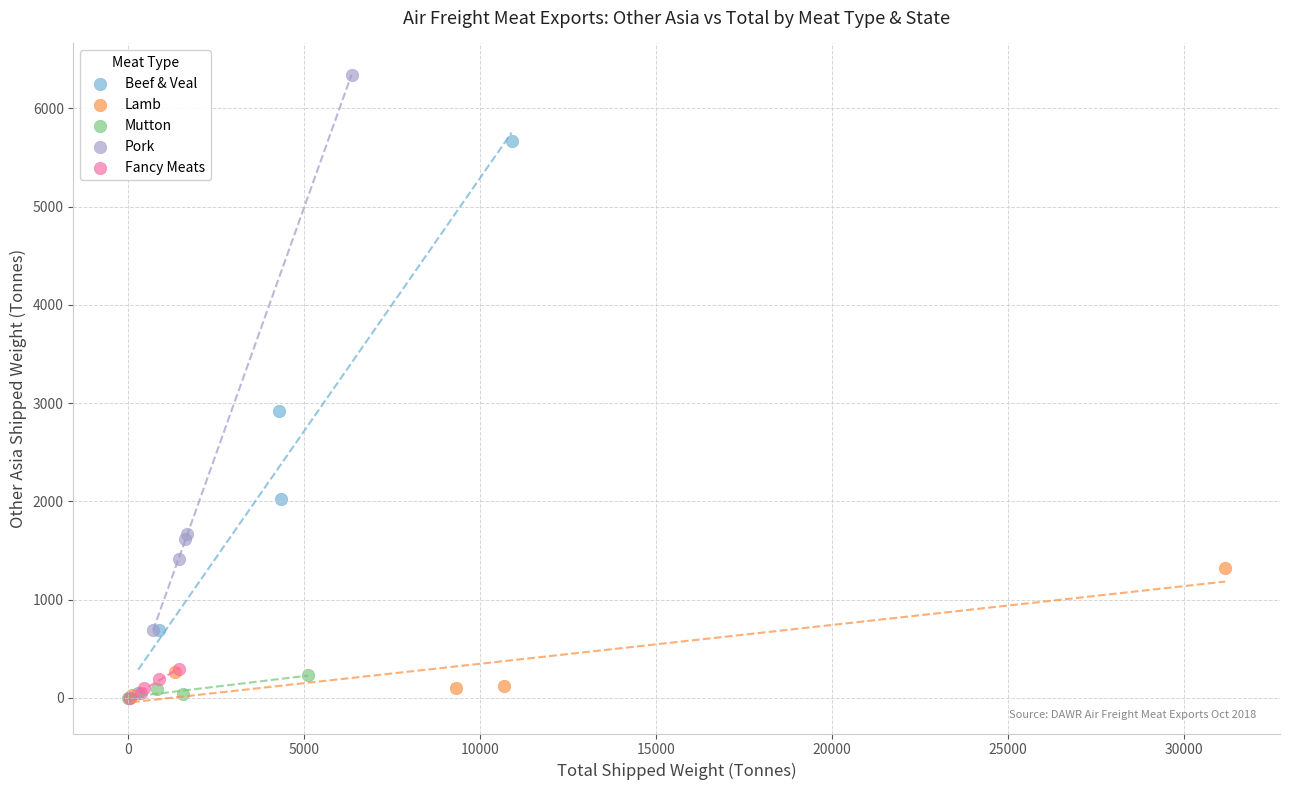

What are all the series names shown in the legend?

Beef & Veal, Lamb, Mutton, Pork, Fancy Meats